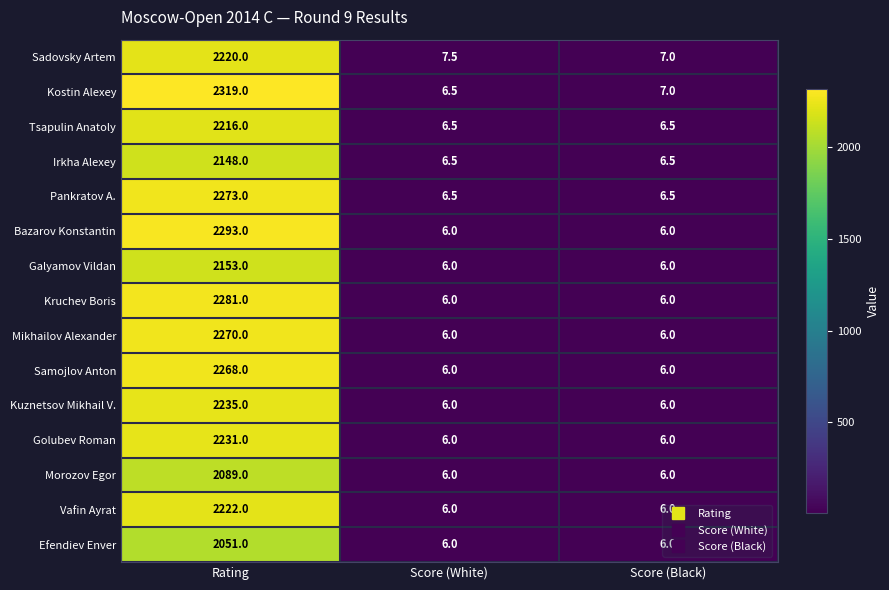

What is the smallest value displayed?

6.0